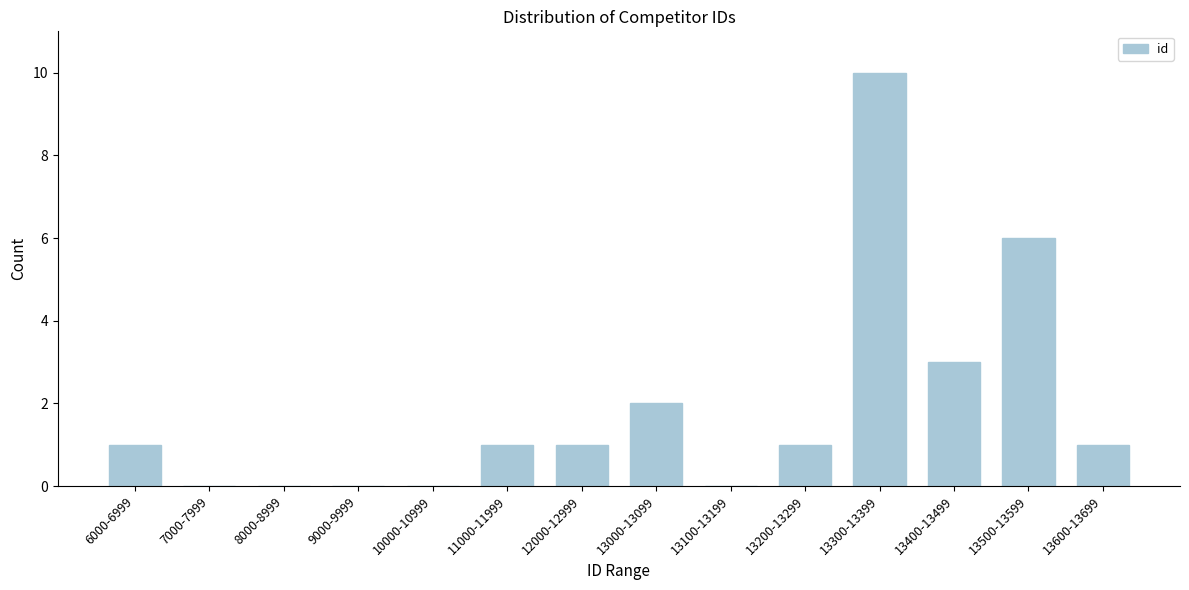

Reading left to right, extract all data points from this chart.

6000-6999=1	7000-7999=0	8000-8999=0	9000-9999=0	10000-10999=0	11000-11999=1	12000-12999=1	13000-13099=2	13100-13199=0	13200-13299=1	13300-13399=10	13400-13499=3	13500-13599=6	13600-13699=1